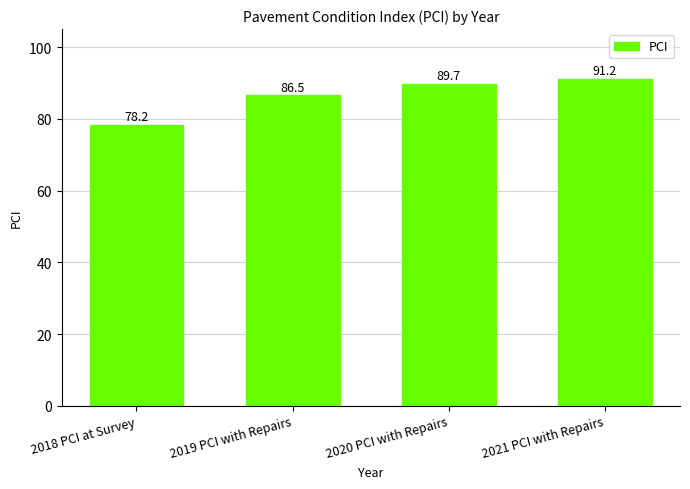

Which category has the highest value across all series?

2021 PCI with Repairs